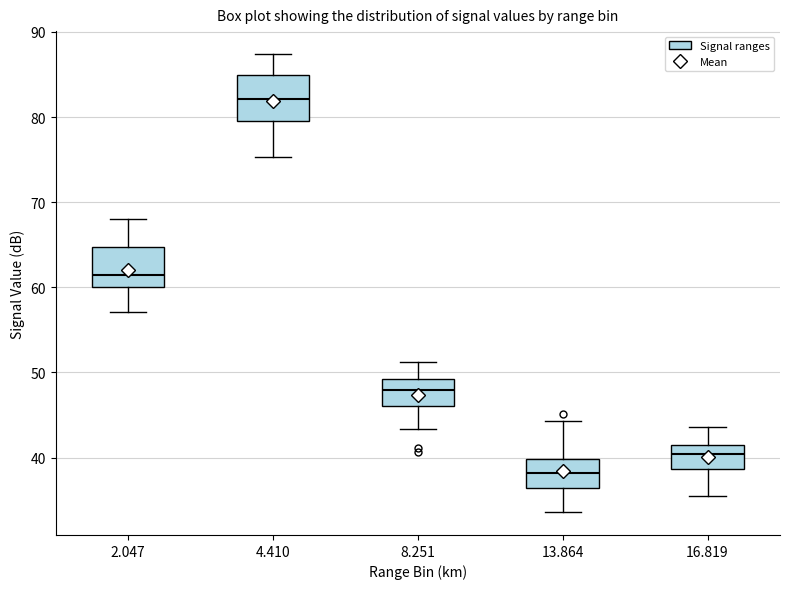

Which box has the highest median line?

4.410